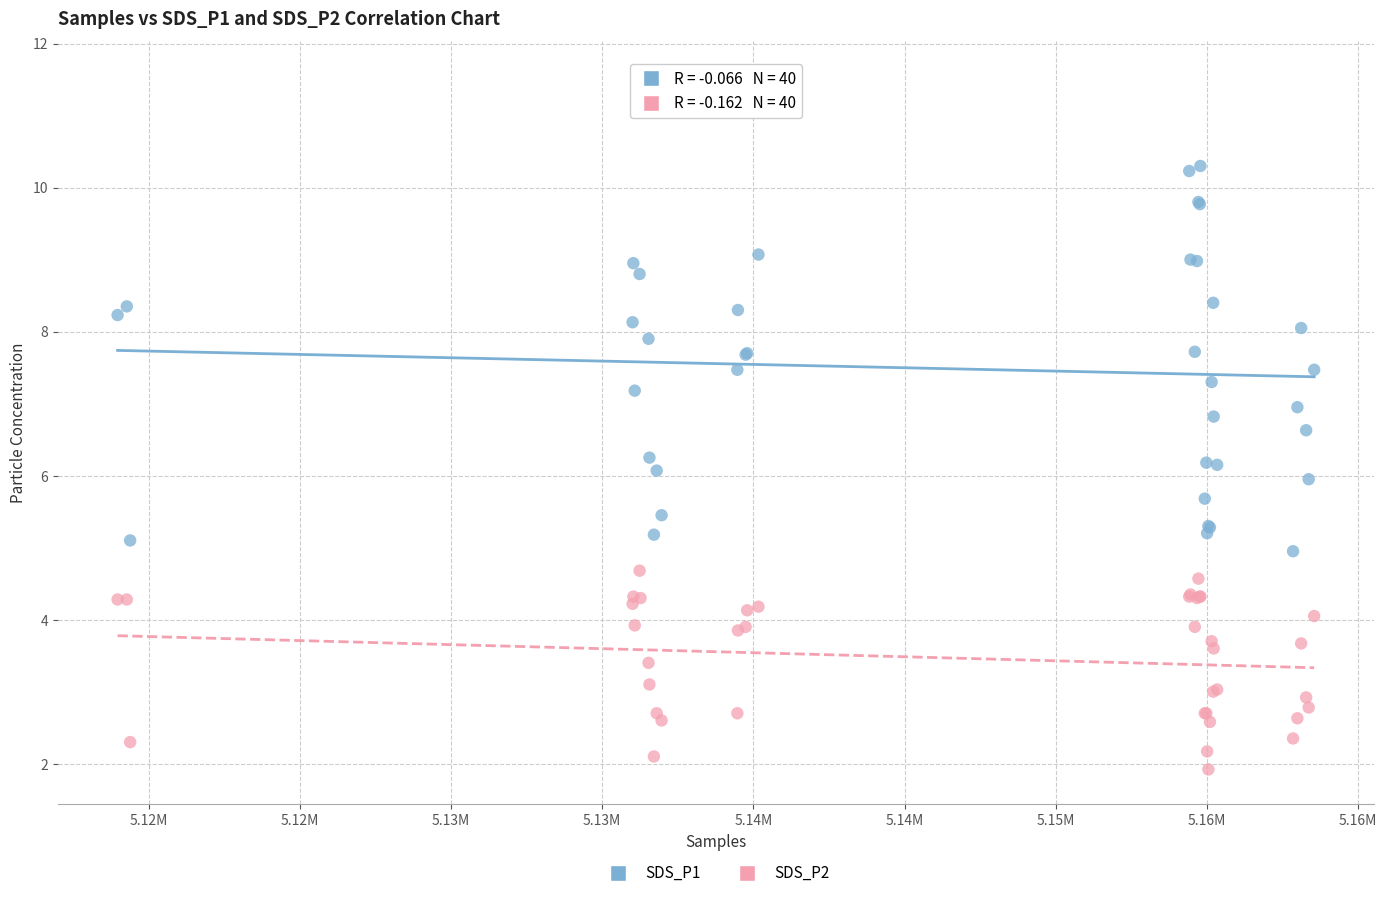

Which series reaches the minimum Y coordinate?

SDS_P2